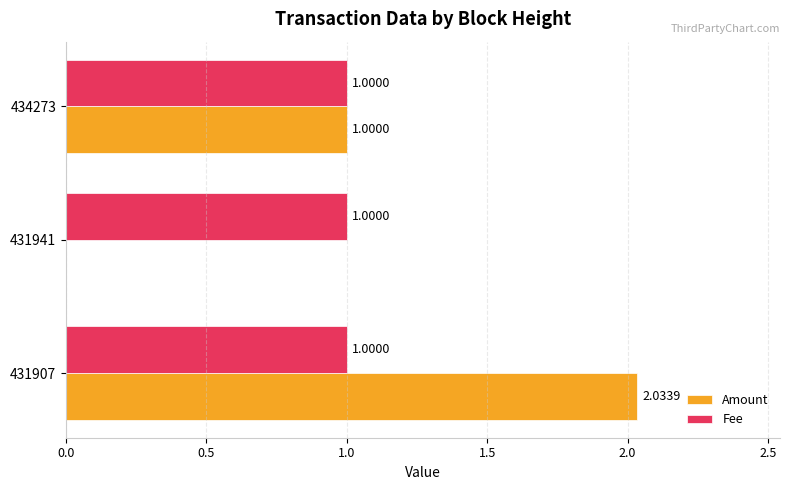

What is the sum of all Amount values?

3.0